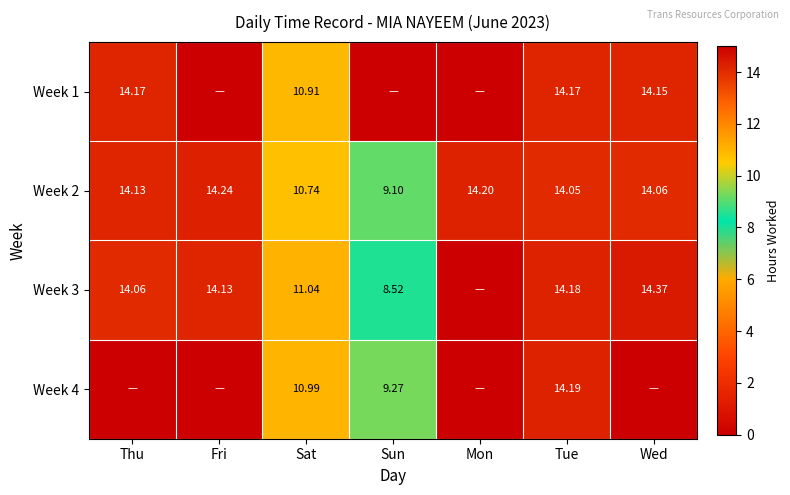

Which category has the lowest value in the Week 2 series?

Sun